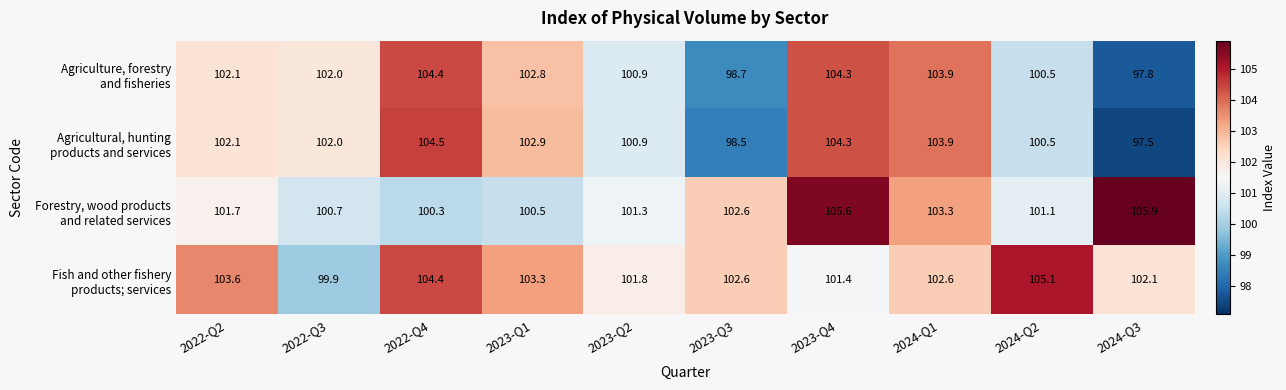

What is the difference between the highest and lowest values at 2023-Q2?

0.9